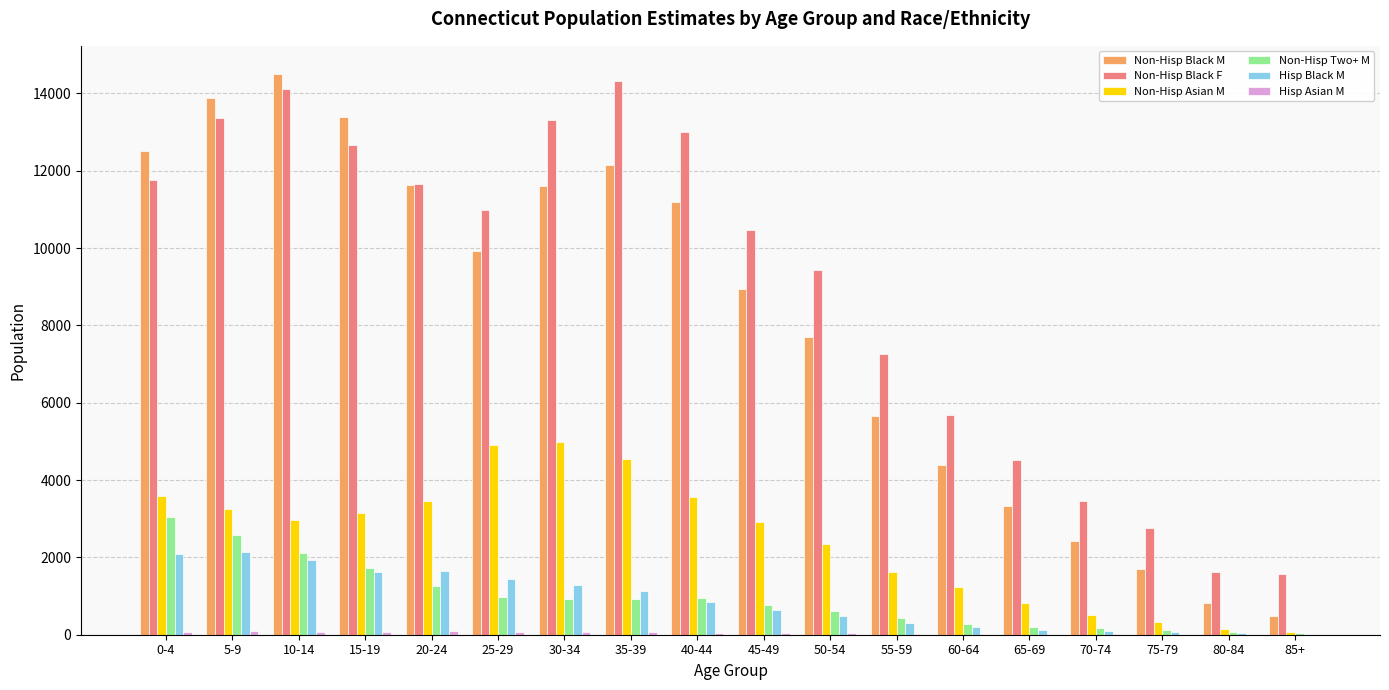

What is the sum of all Hisp Black M values?

16086